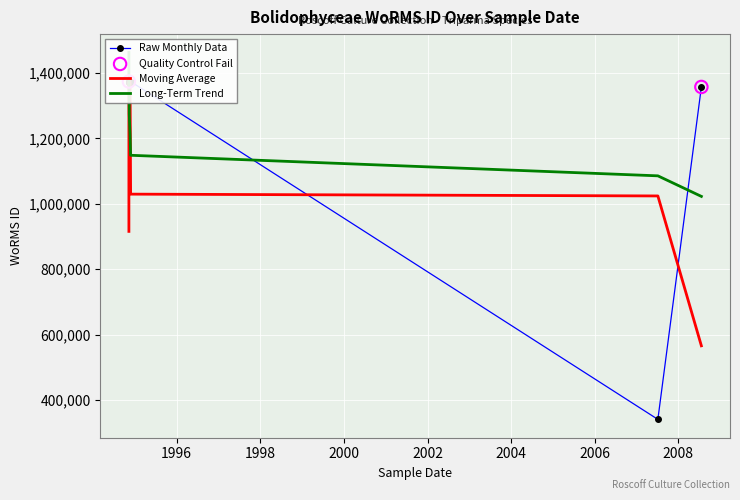

What is the change in value from 11-11-1994 to 20-07-2008?

-16602